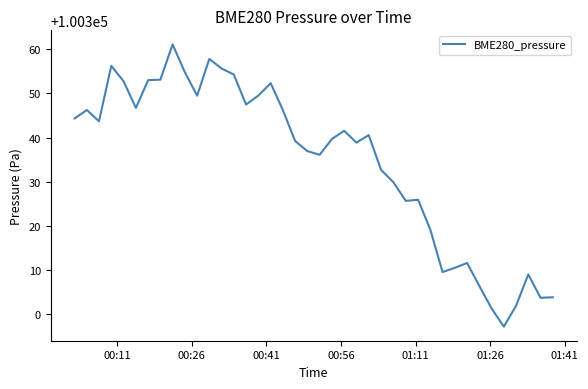

What is the difference between the maximum and minimum values?

64.0